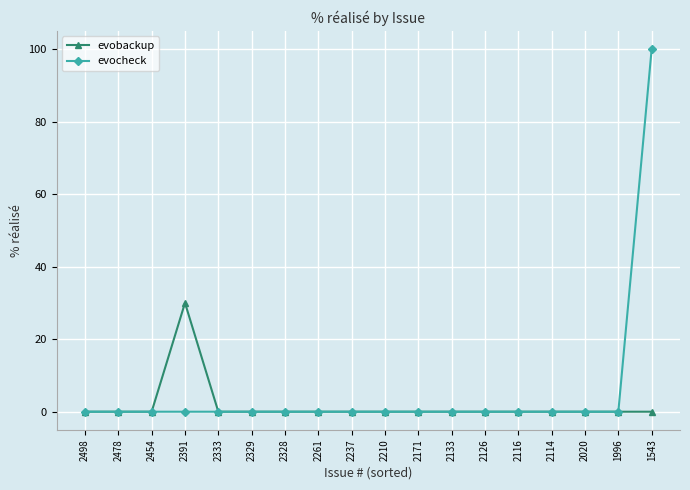

Which series has the largest total across all categories?

evocheck